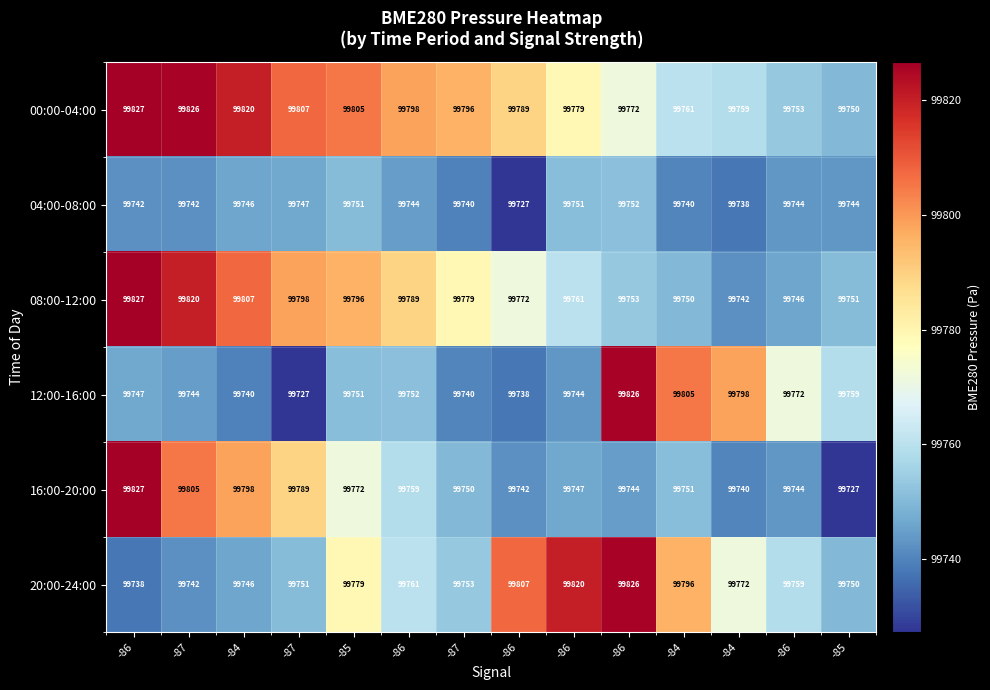

At which category is the sum across all series the highest?

-86